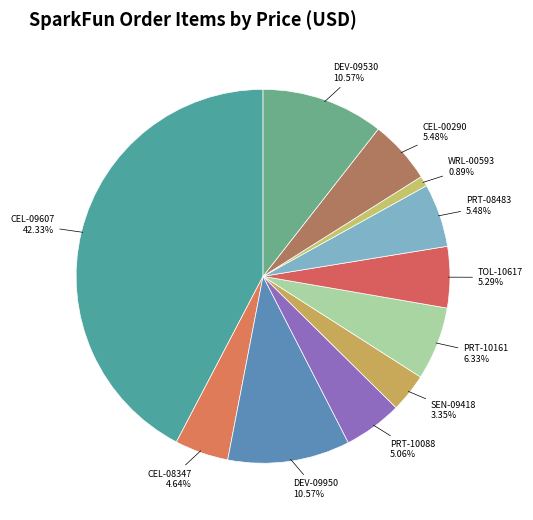

How much of the chart is everything except DEV-09950?

89.4%